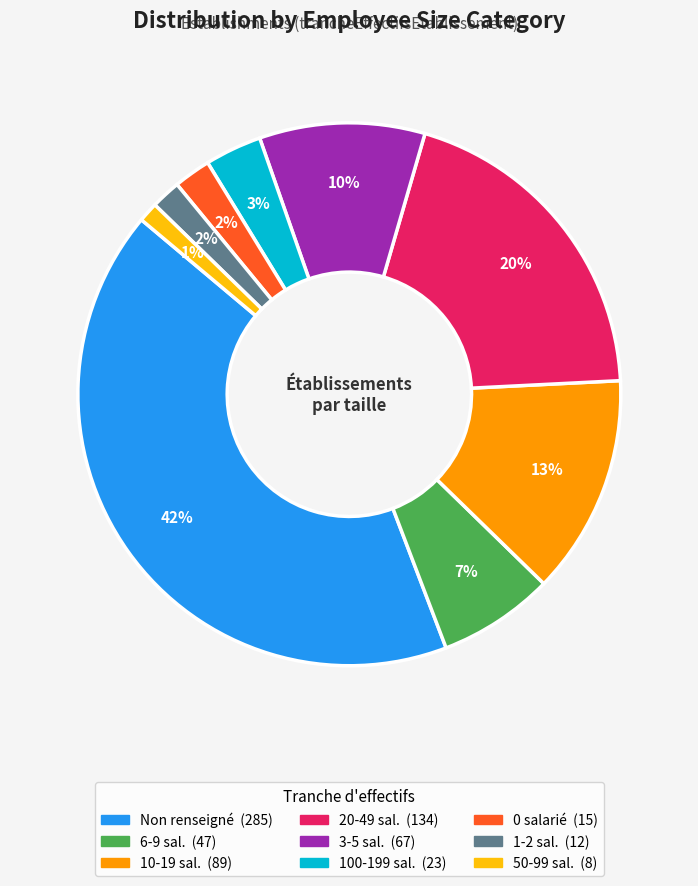

To the nearest percent, what is the average slice percentage?

11%